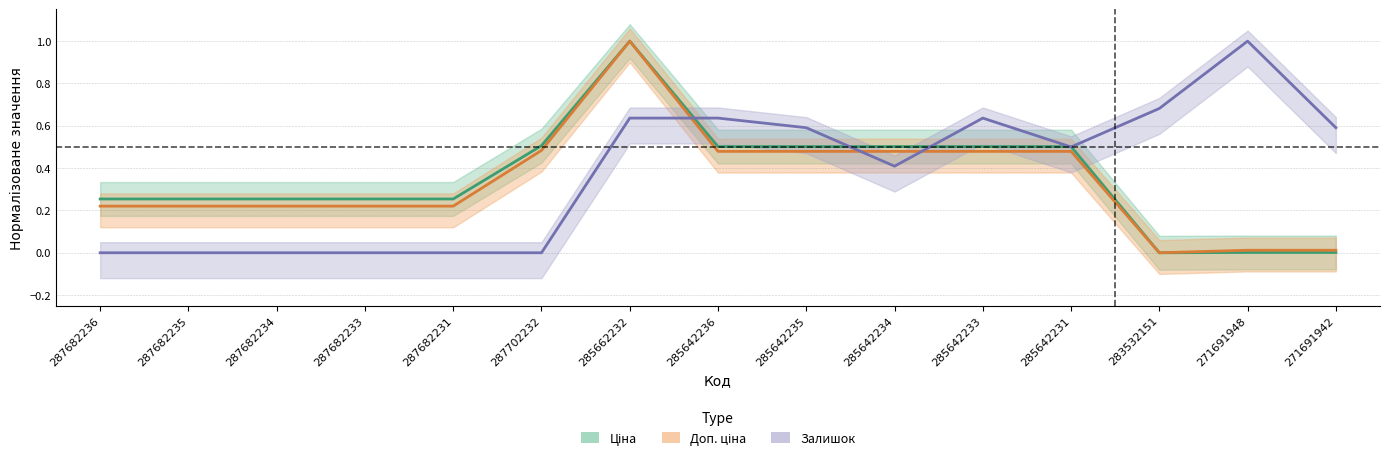

How many intersections are there between Доп. ціна and Залишок?

3